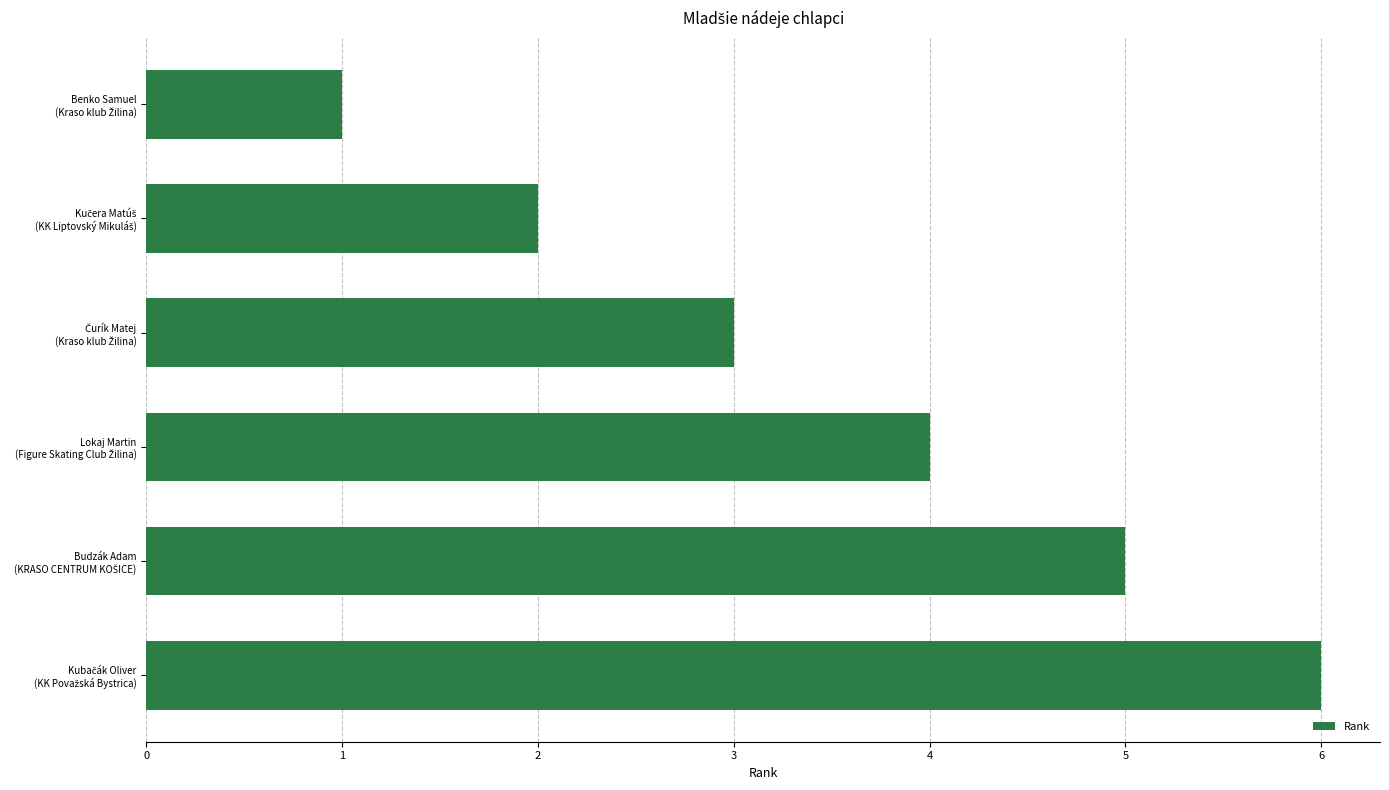

What is the sum of all values?

21